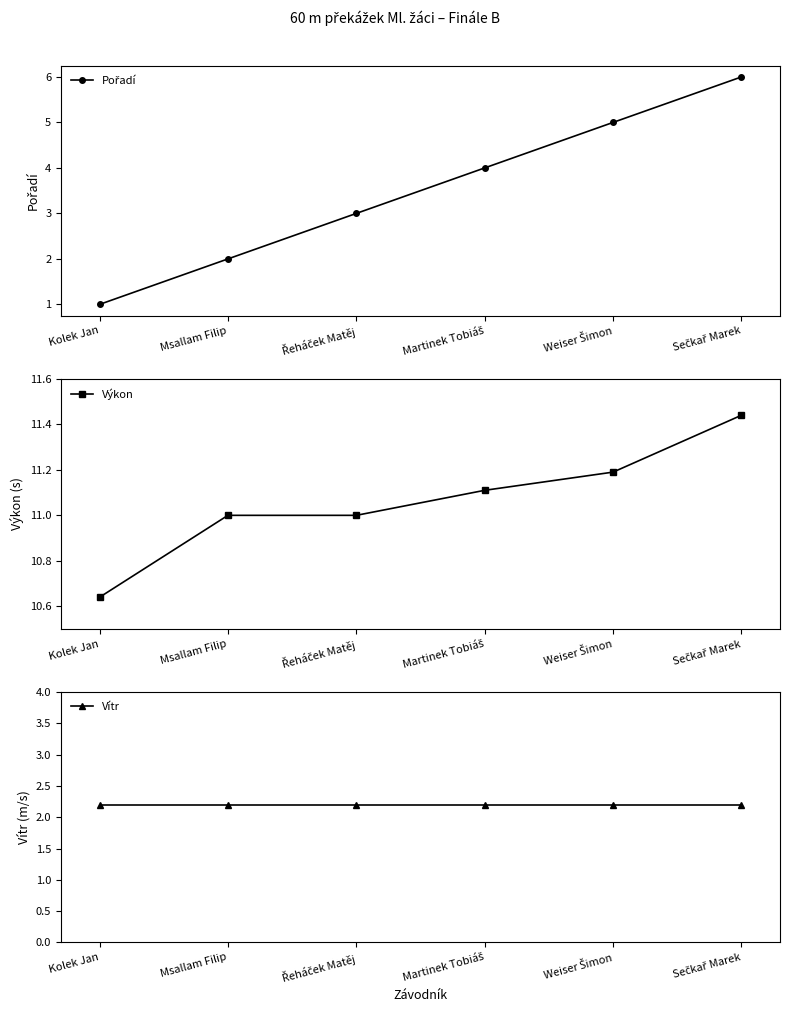

True or false: Pořadí has more than 1 interior local peaks.

False